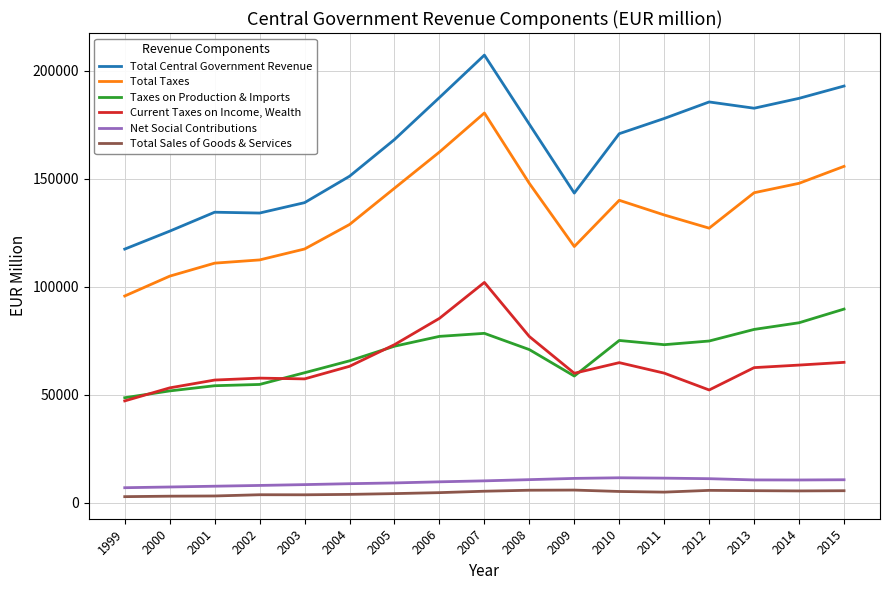

What is the sum of all Total Taxes values?

2272948